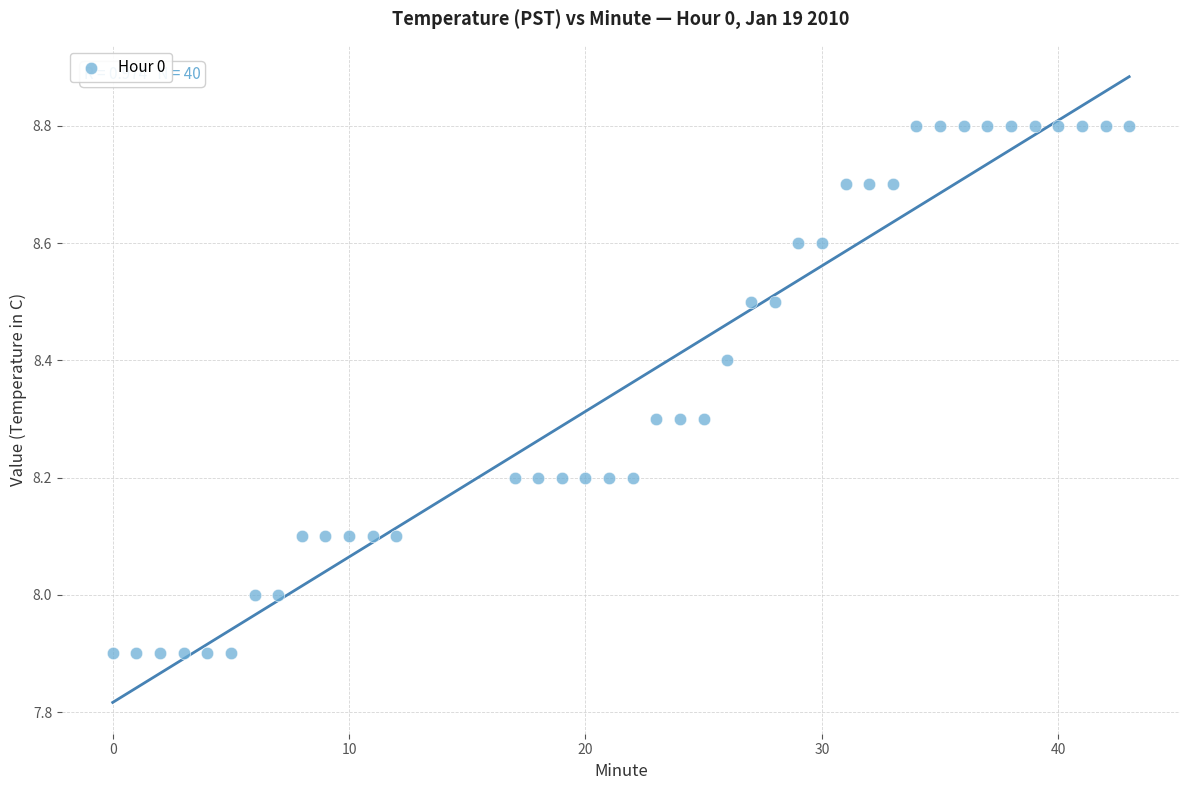

What is the range of Y values (max minus min)?

0.9